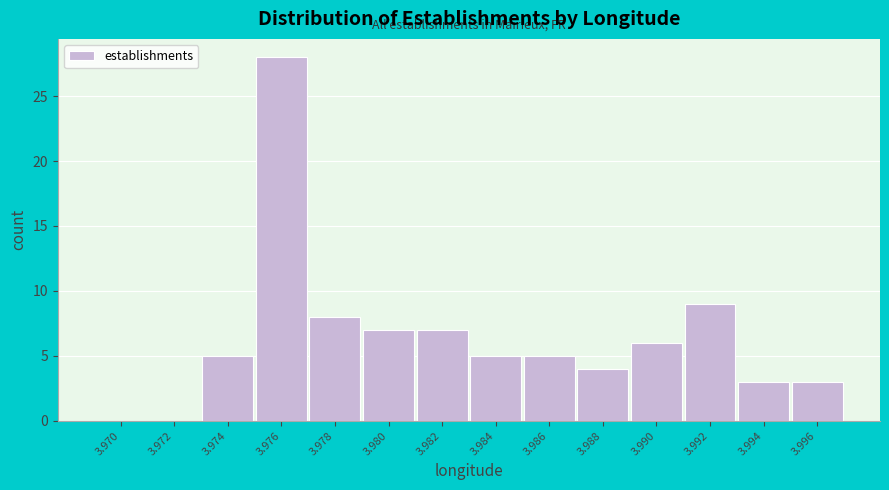

Reading left to right, extract all data points from this chart.

3.970=0	3.972=0	3.974=5	3.976=28	3.978=8	3.980=7	3.982=7	3.984=5	3.986=5	3.988=4	3.990=6	3.992=9	3.994=3	3.996=3